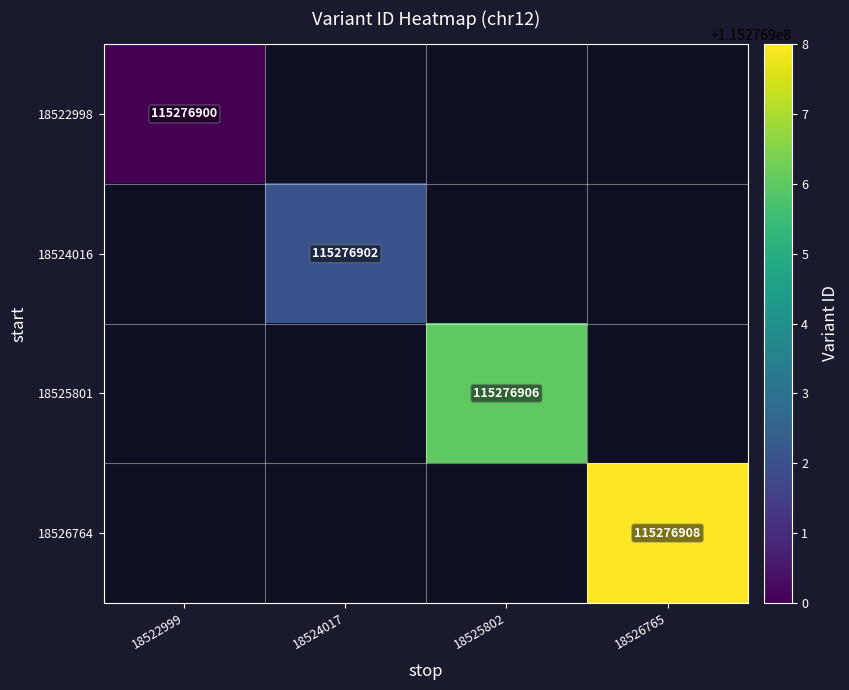

True or false: 18524016 has a value of 115276902 at 18524017.

True